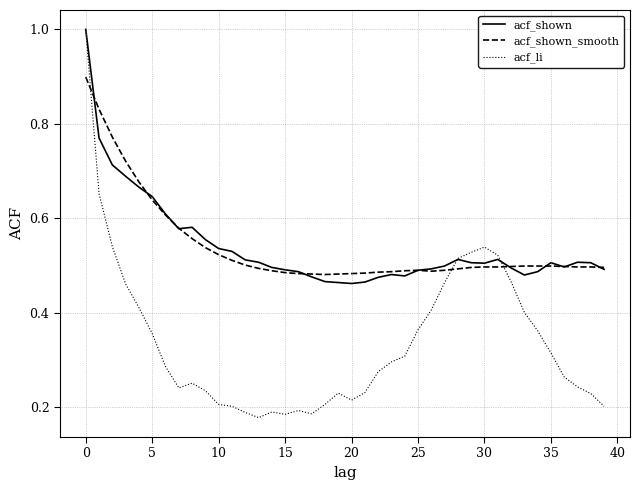

Which series has the widest spread of values?

acf_li